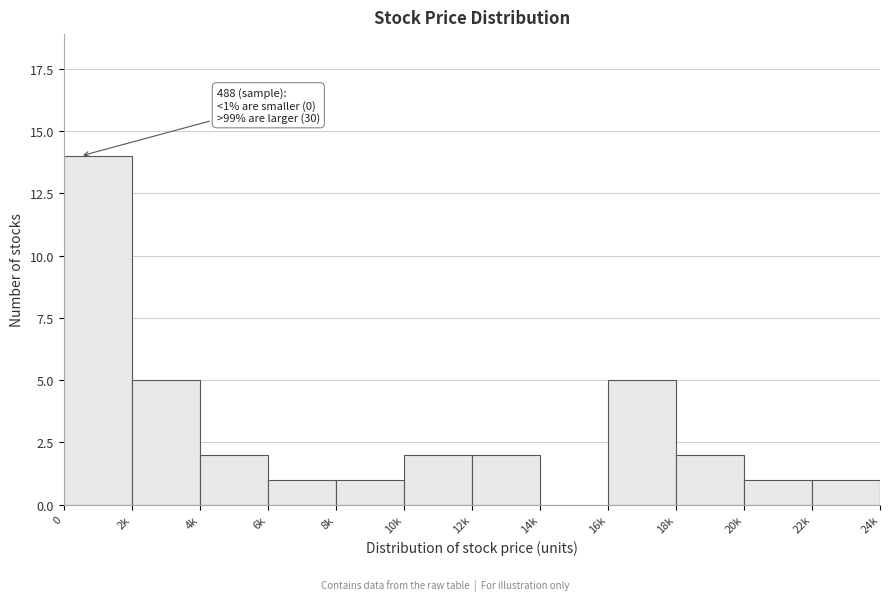

Reading left to right, extract all data points from this chart.

0=14	2k=5	4k=2	6k=1	8k=1	10k=2	12k=2	14k=0	16k=5	18k=2	20k=1	22k=1